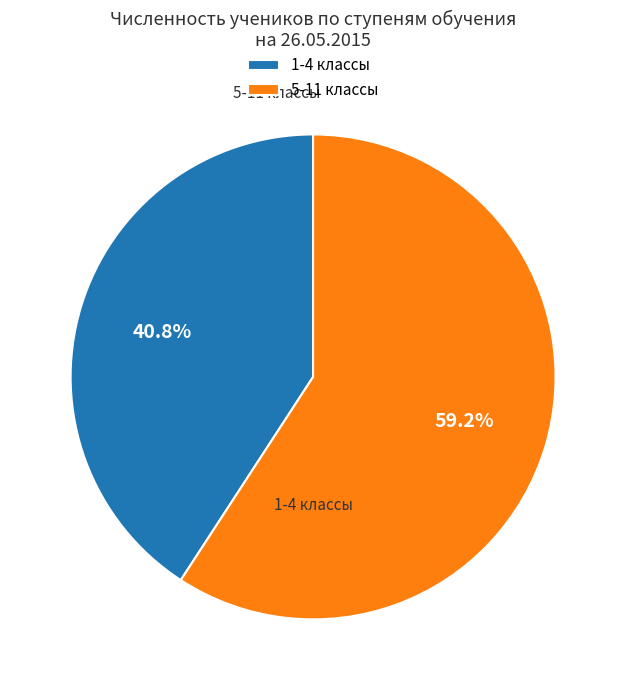

Rank the categories by value from lowest to highest.

1-4 классы, 5-11 классы